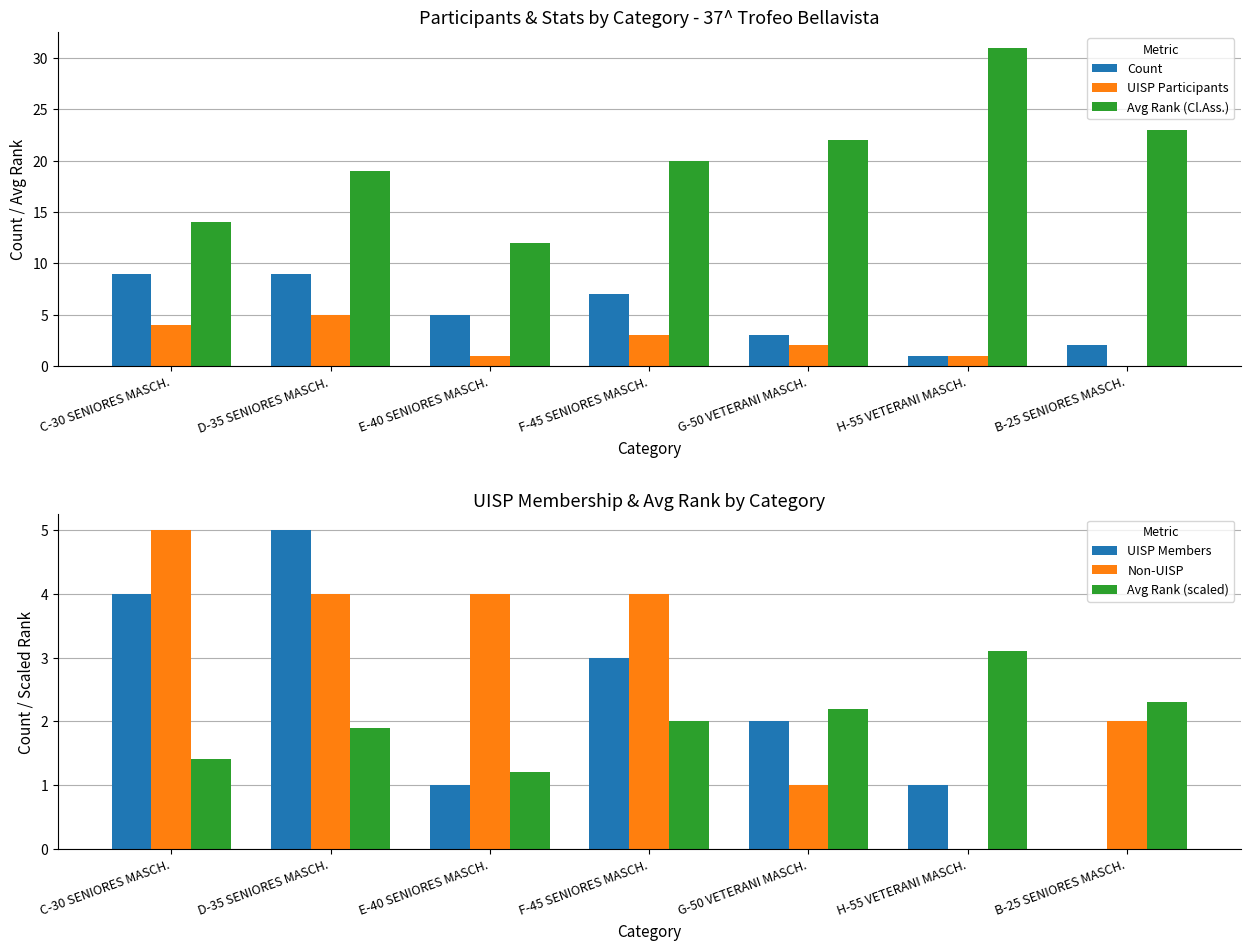

Rank the series at F-45 SENIORES MASCH. from highest to lowest value.

Avg Rank (Cl.Ass.), Count, Non-UISP, UISP Participants, UISP Members, Avg Rank (scaled)